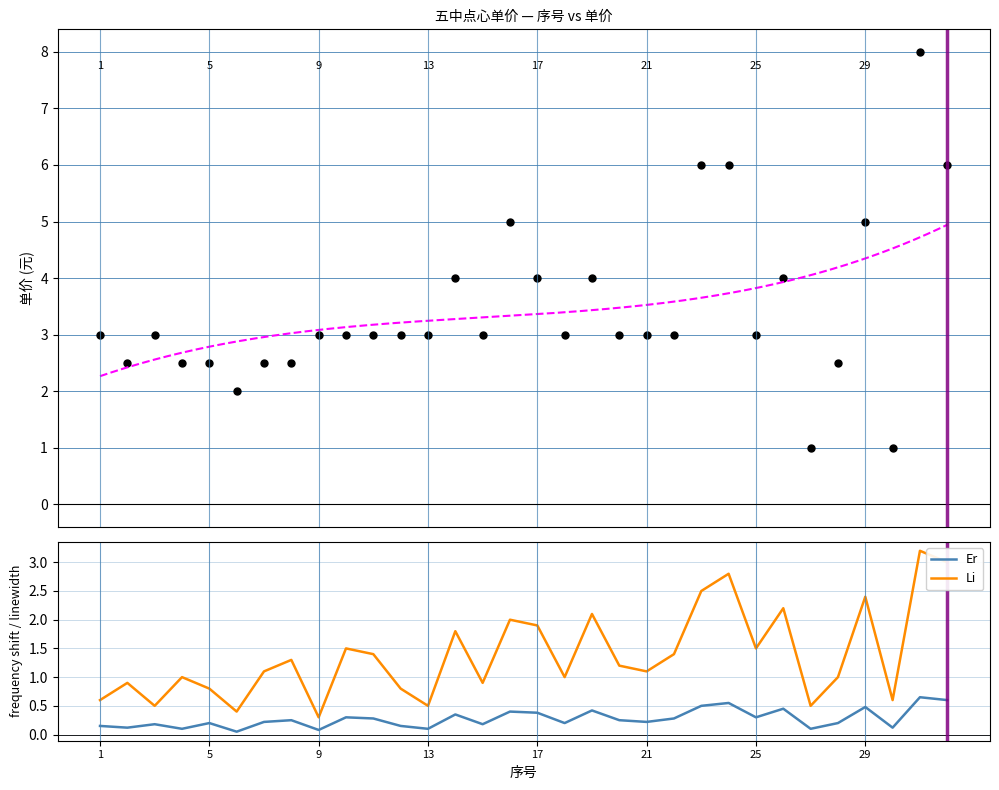

In 单价/元(左), how many points are lower than both neighbors (excluding endpoints)?

7